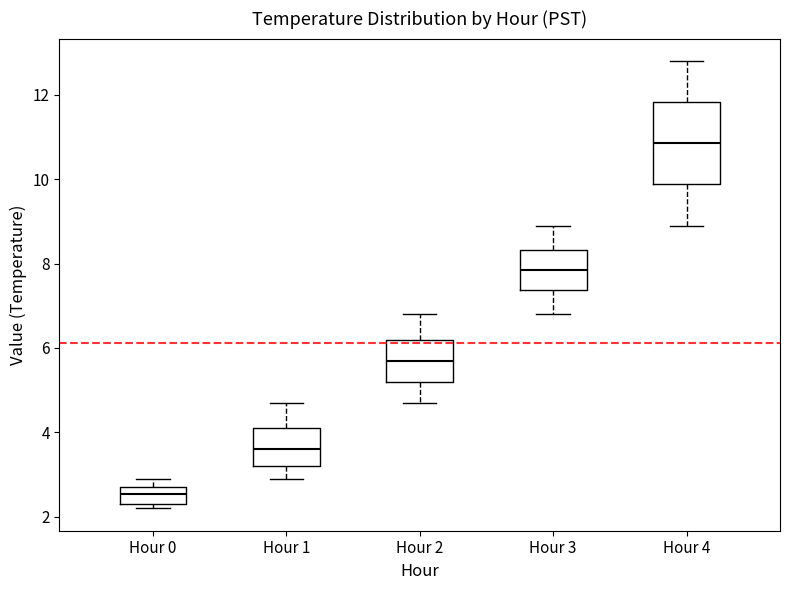

Reading left to right, read every box against the y-axis: the position of its median line, the range the box covers, and the ends of its whiskers. The values are not printed on the chart, so give them approximately, as read against the axis.

Hour 0: median 2.6, box 2.4 to 2.8, whiskers 2.2 to 3.0
Hour 1: median 3.6, box 3.2 to 4.2, whiskers 3.0 to 4.8
Hour 2: median 5.8, box 5.2 to 6.2, whiskers 4.8 to 6.8
Hour 3: median 7.8, box 7.4 to 8.4, whiskers 6.8 to 9.0
Hour 4: median 10.8, box 9.8 to 11.8, whiskers 9.0 to 12.8